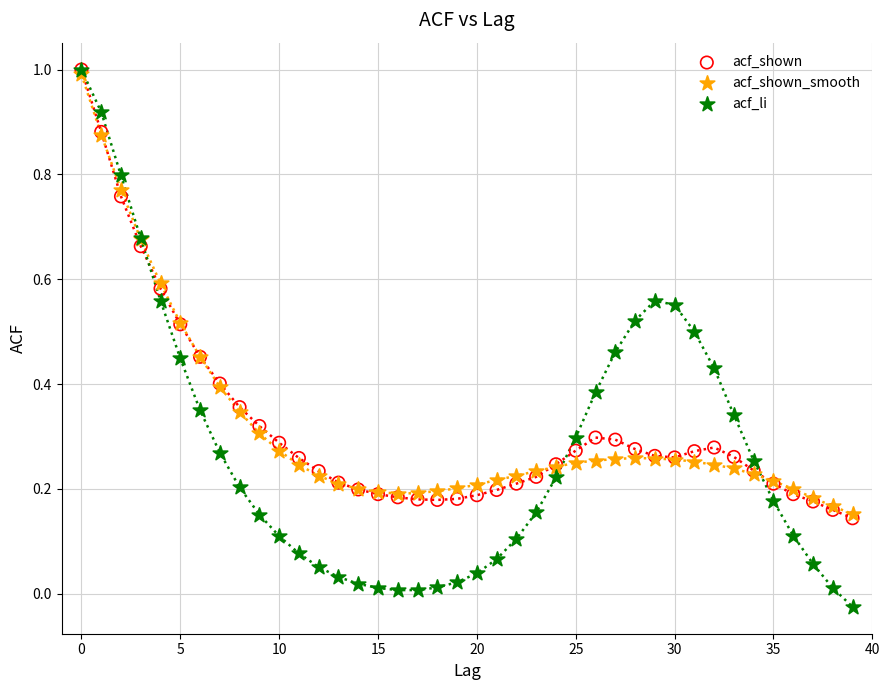

Which series reaches the minimum Y coordinate?

acf_li